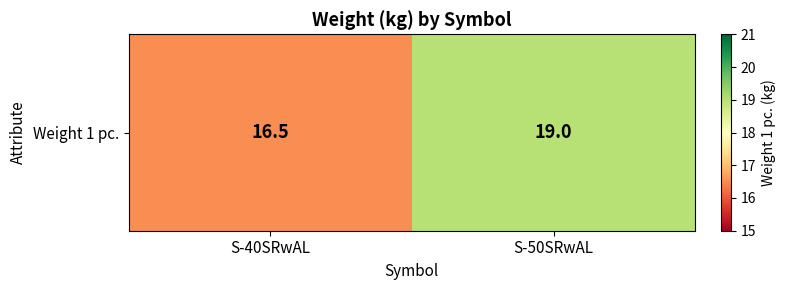

Approximately how many times larger is the value at S-40SRwAL compared to S-50SRwAL?

0.9